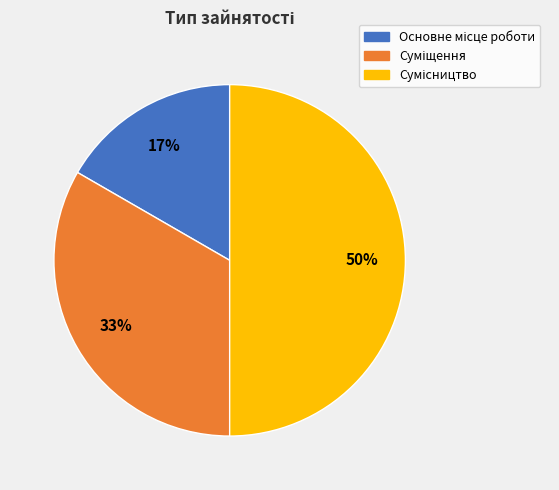

To the nearest percent, what is the difference between the largest and smallest slice percentages?

33%